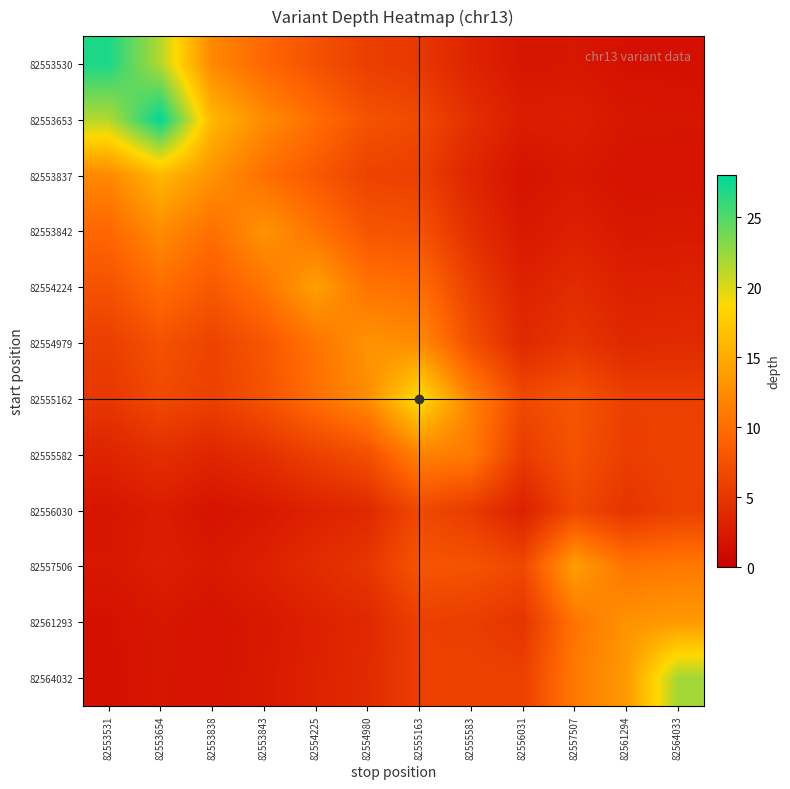

Reading left to right, extract all data points from this chart.

82553530: 82553531=27.0	82553654=21.4	82553838=12.1	82553843=9.4	82554225=7.5	82554980=5.7	82555163=5.1	82555583=3.3	82556031=2.0	82557507=2.2	82561294=1.6	82564033=1.6
82553653: 82553531=21.4	82553654=28.0	82553838=16.0	82553843=12.4	82554225=9.9	82554980=7.5	82555163=6.7	82555583=4.4	82556031=2.7	82557507=2.8	82561294=2.2	82564033=2.1
82553837: 82553531=12.1	82553654=16.0	82553838=13.0	82553843=10.1	82554225=8.2	82554980=6.1	82555163=5.9	82555583=3.4	82556031=1.8	82557507=2.3	82561294=1.8	82564033=1.8
82553842: 82553531=9.4	82553654=12.4	82553838=10.1	82553843=13.0	82554225=10.5	82554980=7.9	82555163=7.6	82555583=4.4	82556031=2.3	82557507=3.0	82561294=2.3	82564033=2.4
82554224: 82553531=7.5	82553654=9.9	82553838=8.2	82553843=10.5	82554225=14.0	82554980=10.5	82555163=10.0	82555583=5.9	82556031=3.1	82557507=4.0	82561294=3.0	82564033=3.1
82554979: 82553531=5.7	82553654=7.5	82553838=6.1	82553843=7.9	82554225=10.5	82554980=13.0	82555163=12.5	82555583=7.3	82556031=3.8	82557507=5.0	82561294=3.7	82564033=3.9
82555162: 82553531=5.1	82553654=6.7	82553838=5.9	82553843=7.6	82554225=10.0	82554980=12.5	82555163=19.0	82555583=11.7	82556031=6.7	82557507=7.8	82561294=5.9	82564033=5.9
82555582: 82553531=3.3	82553654=4.4	82553838=3.4	82553843=4.4	82554225=5.9	82554980=7.3	82555163=11.7	82555583=11.0	82556031=5.5	82557507=7.6	82561294=5.7	82564033=6.1
82556030: 82553531=2.0	82553654=2.7	82553838=1.8	82553843=2.3	82554225=3.1	82554980=3.8	82555163=6.7	82555583=5.5	82556031=3.0	82557507=6.6	82561294=4.9	82564033=5.9
82557506: 82553531=2.2	82553654=2.8	82553838=2.3	82553843=3.0	82554225=4.0	82554980=5.0	82555163=7.8	82555583=7.6	82556031=6.6	82557507=14.0	82561294=10.5	82564033=10.9
82561293: 82553531=1.6	82553654=2.2	82553838=1.8	82553843=2.3	82554225=3.0	82554980=3.7	82555163=5.9	82555583=5.7	82556031=4.9	82557507=10.5	82561294=13.0	82564033=13.6
82564032: 82553531=1.6	82553654=2.1	82553838=1.8	82553843=2.4	82554225=3.1	82554980=3.9	82555163=5.9	82555583=6.1	82556031=5.9	82557507=10.9	82561294=13.6	82564033=22.0